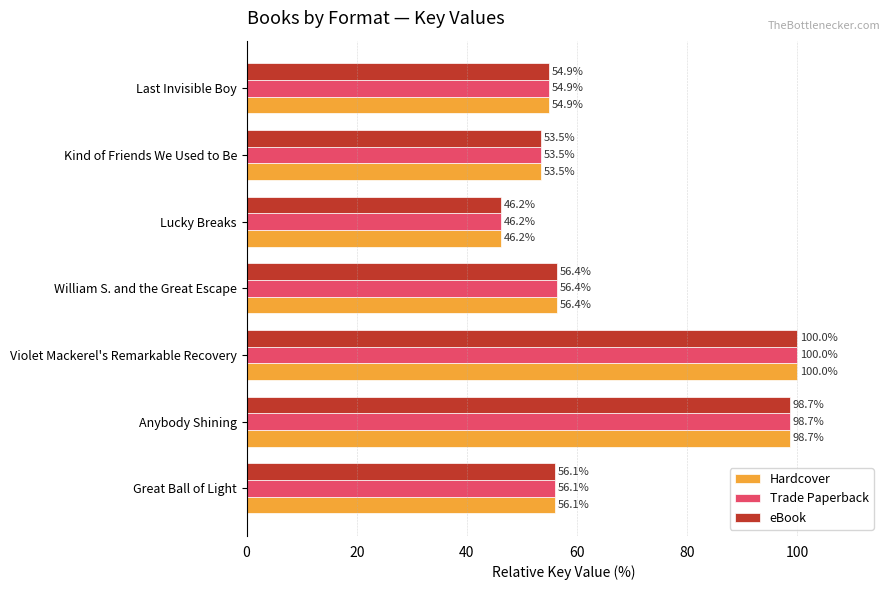

Is the value of eBook at Lucky Breaks greater than the value of Trade Paperback at Last Invisible Boy?

No